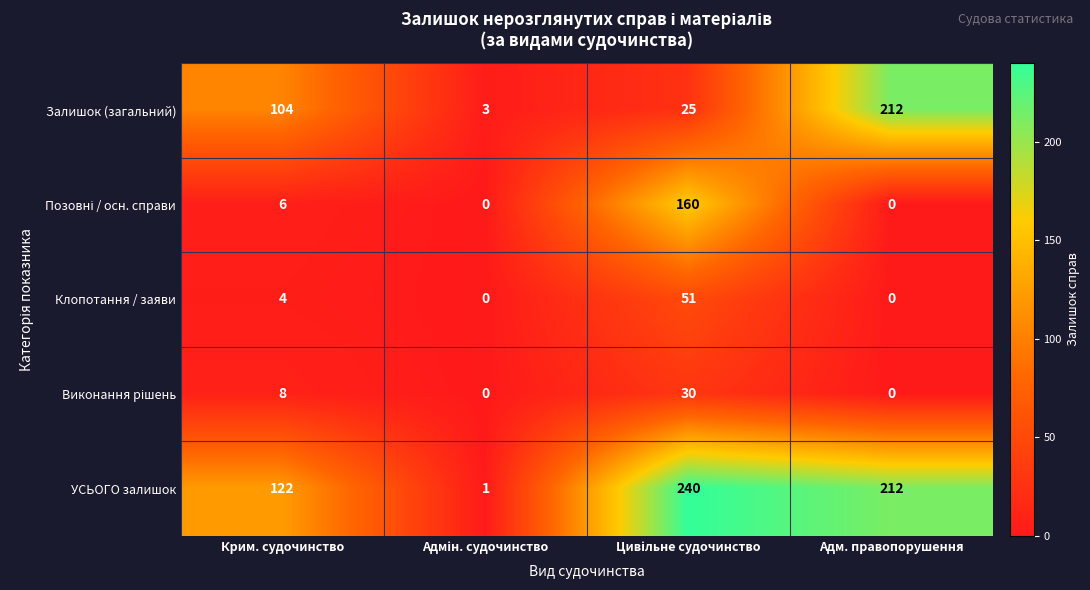

What is the lowest value of the Залишок (загальний) series?

3